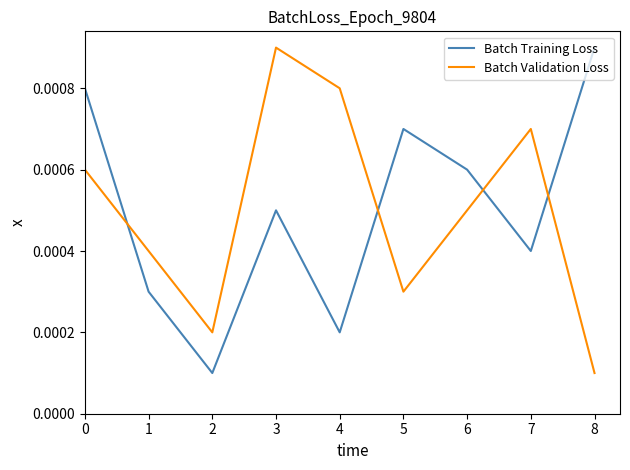

At 1, list the series in order from largest to smallest.

Batch Validation Loss, Batch Training Loss